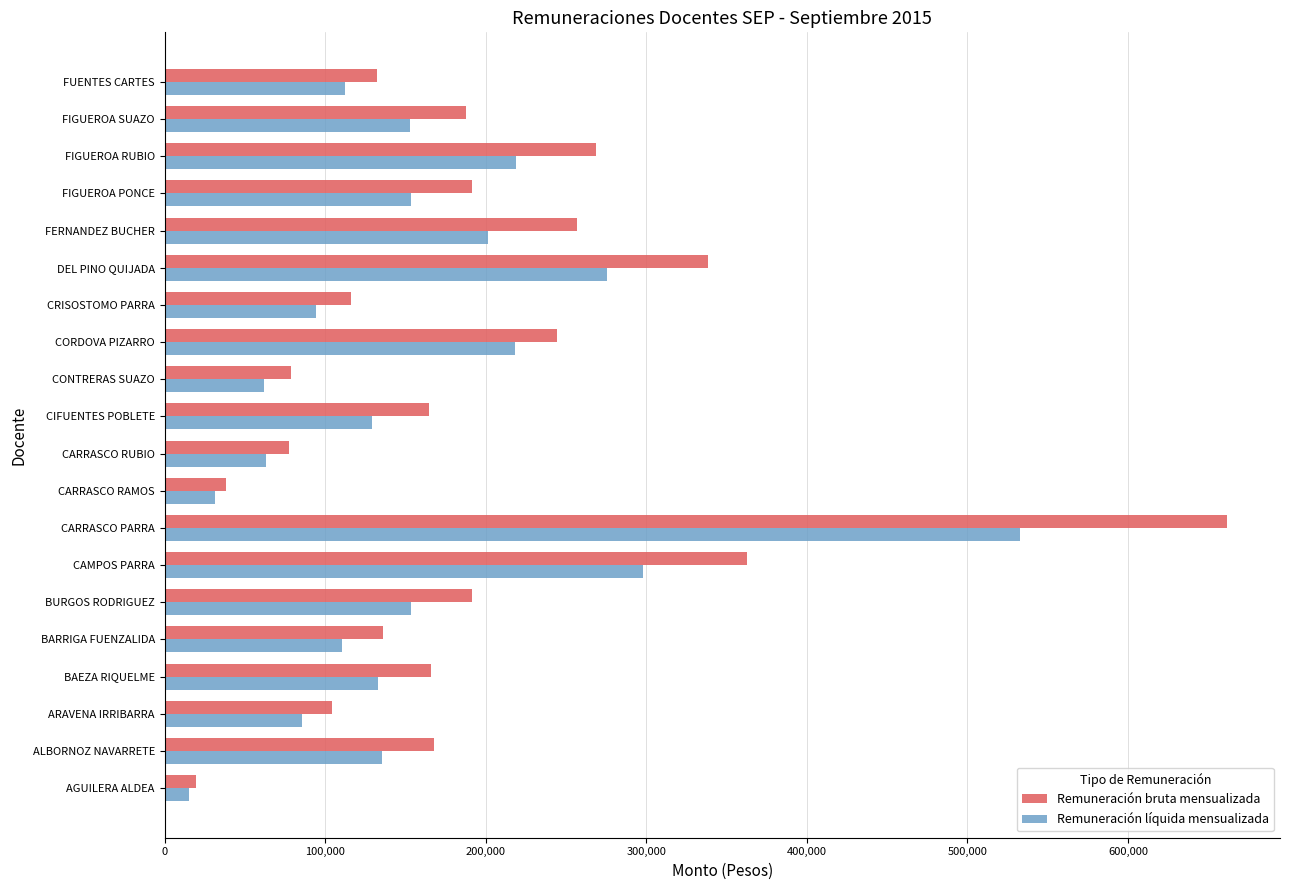

Count the number of categories in the chart.

20